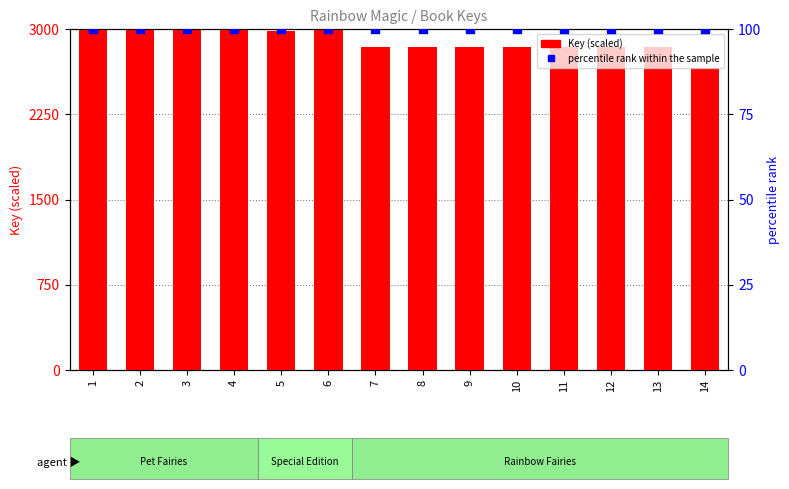

Which series contains the lowest Y value?

percentile rank within the sample